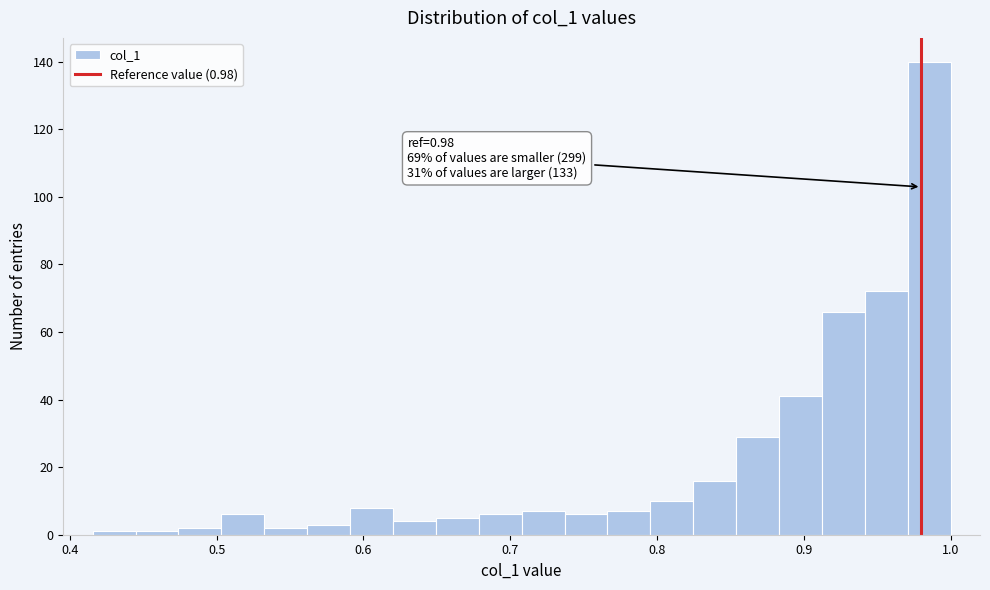

Around what value on the x-axis is the tallest bar? Give the approximate position of its centre, as read against the axis.

0.99